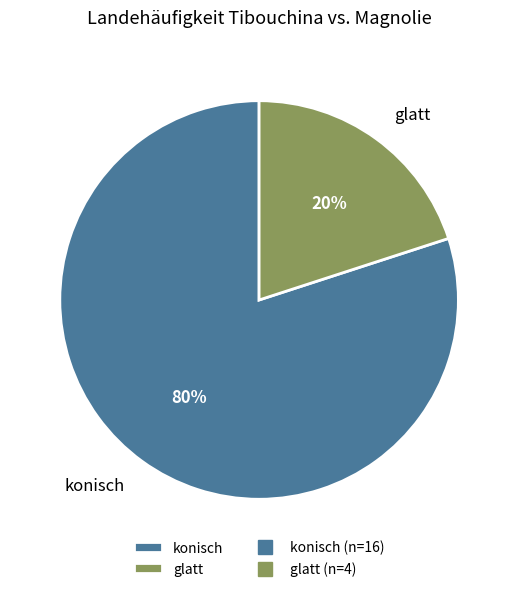

To the nearest percent, what is the average slice percentage?

50%